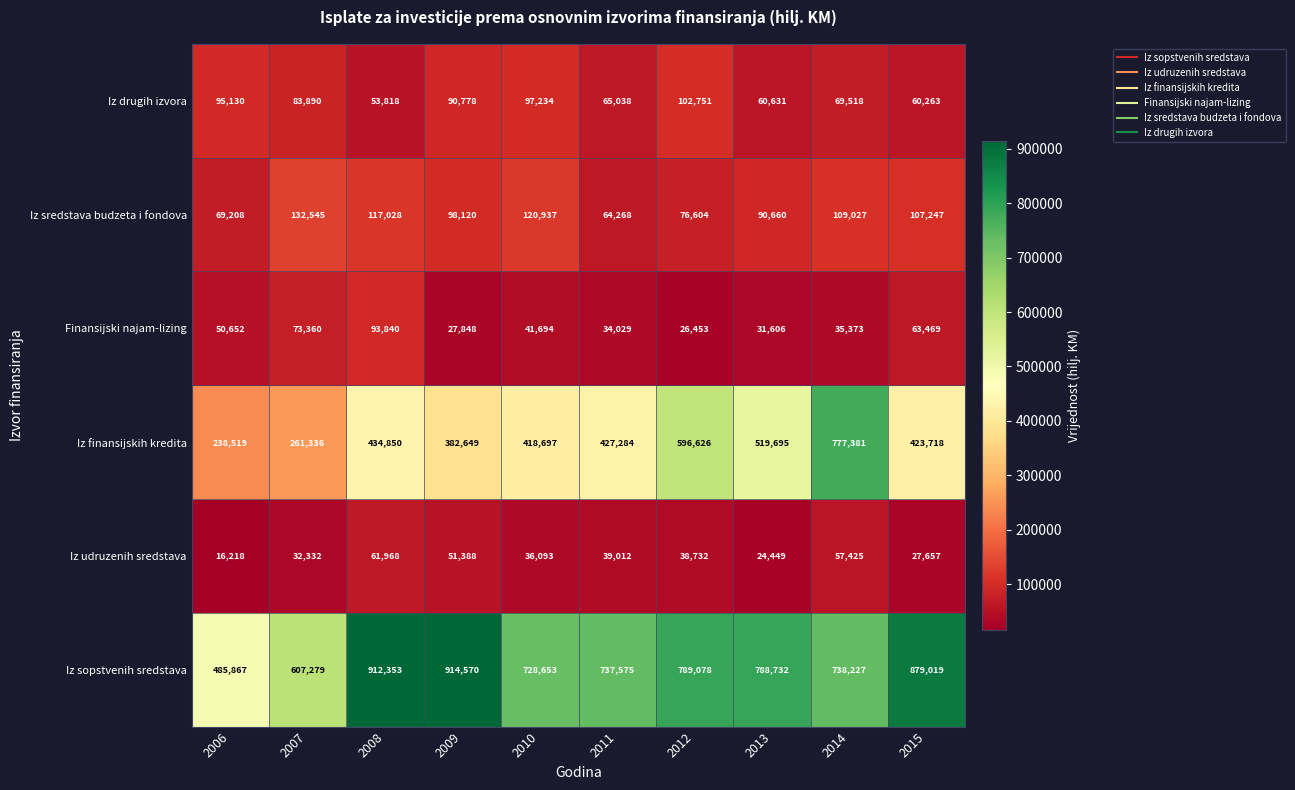

Which series has the largest range (max minus min)?

Iz finansijskih kredita